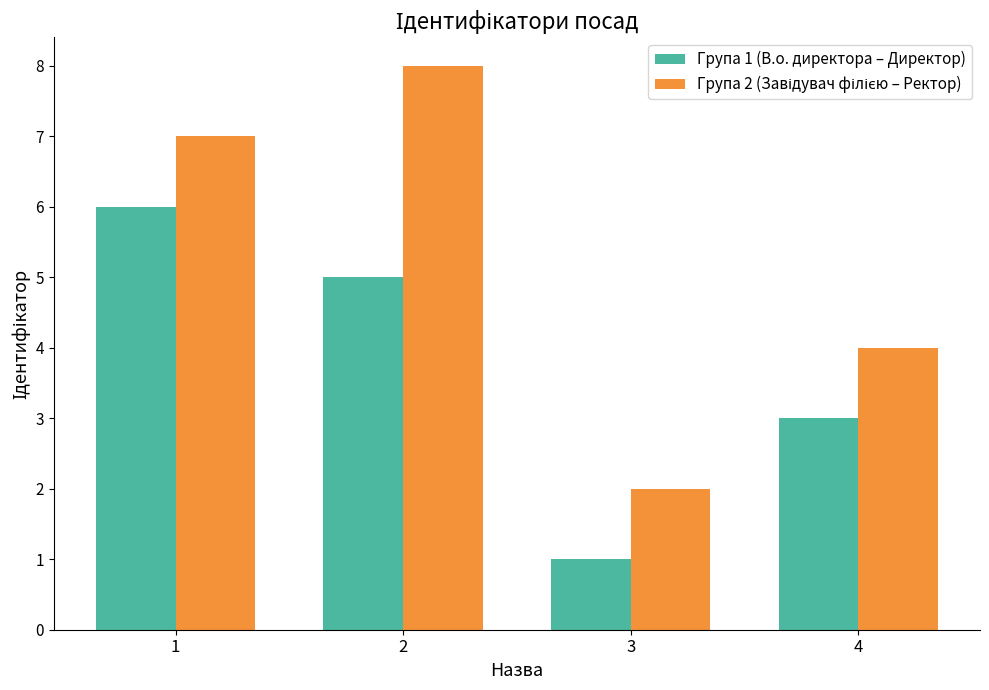

At which category does the chart reach its minimum across all series?

3